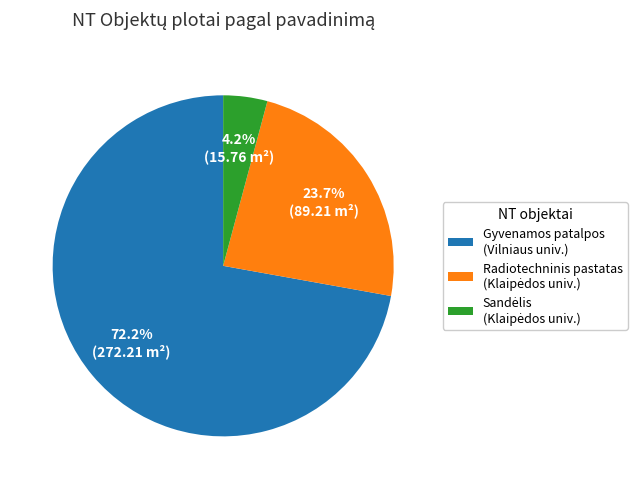

Is there any slice that represents more than half of the pie?

Yes